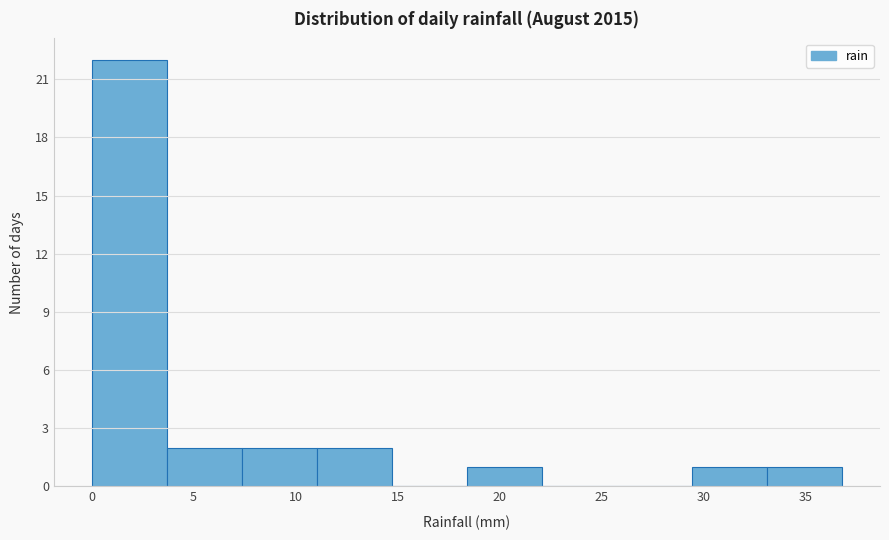

Reading left to right, transcribe this chart: for each bar, give the range it covers on the x-axis and its height. Neither the bar edges nor the heights are printed on the chart, so give them approximately, as read against the axes.

0.0 to 3.5: 22
3.5 to 7.5: 2
7.5 to 11.0: 2
11.0 to 14.5: 2
14.5 to 18.5: 0
18.5 to 22.0: 1
22.0 to 26.0: 0
26.0 to 29.5: 0
29.5 to 33.0: 1
33.0 to 37.0: 1